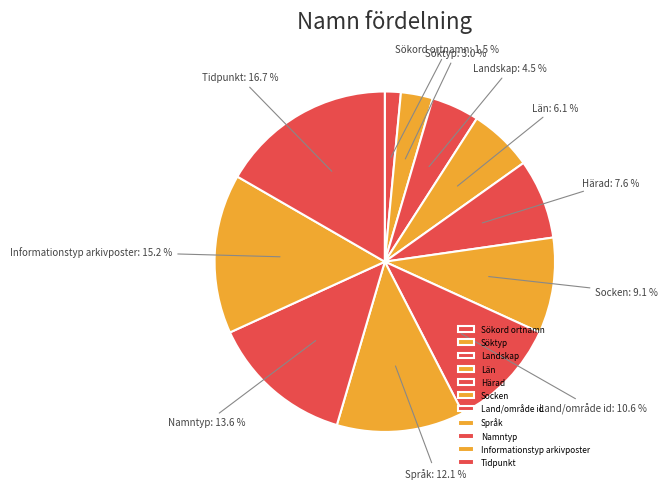

True or false: Härad accounts for 1% of the total.

False